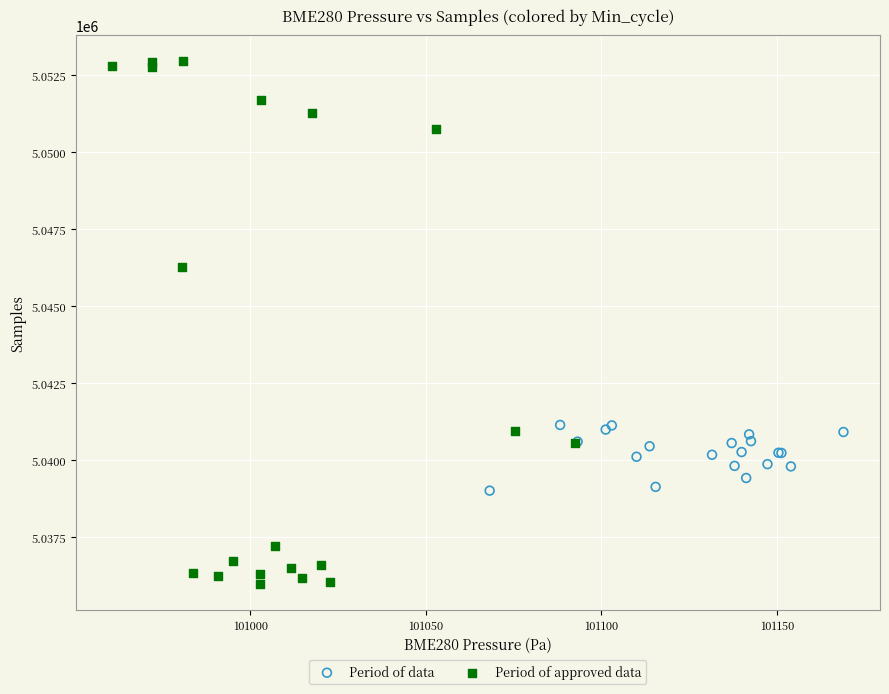

Which series reaches the minimum Y coordinate?

Period of approved data